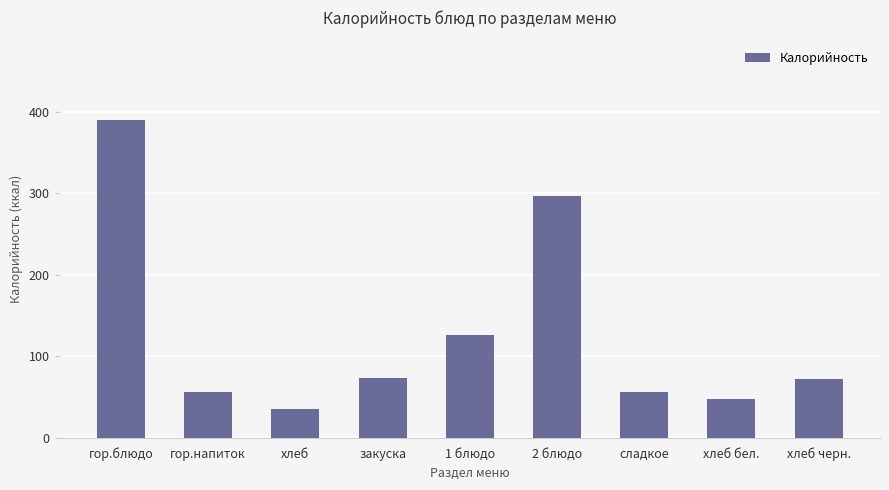

What is the label of the 4th bar from the left?

закуска